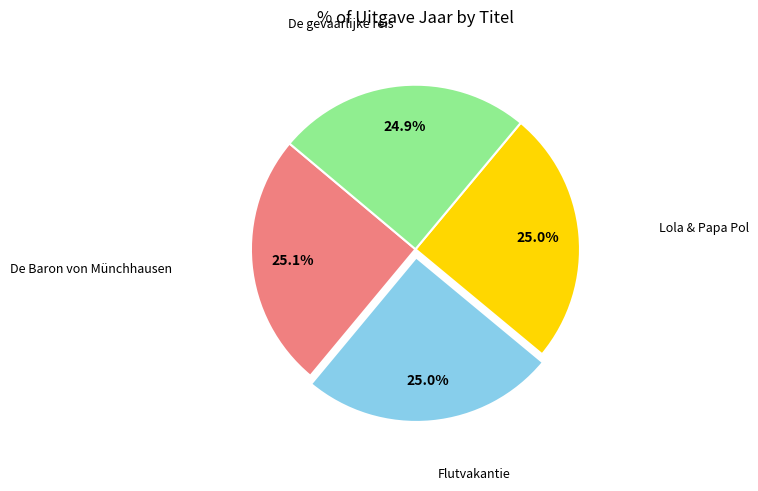

Is there a majority slice in this chart?

No